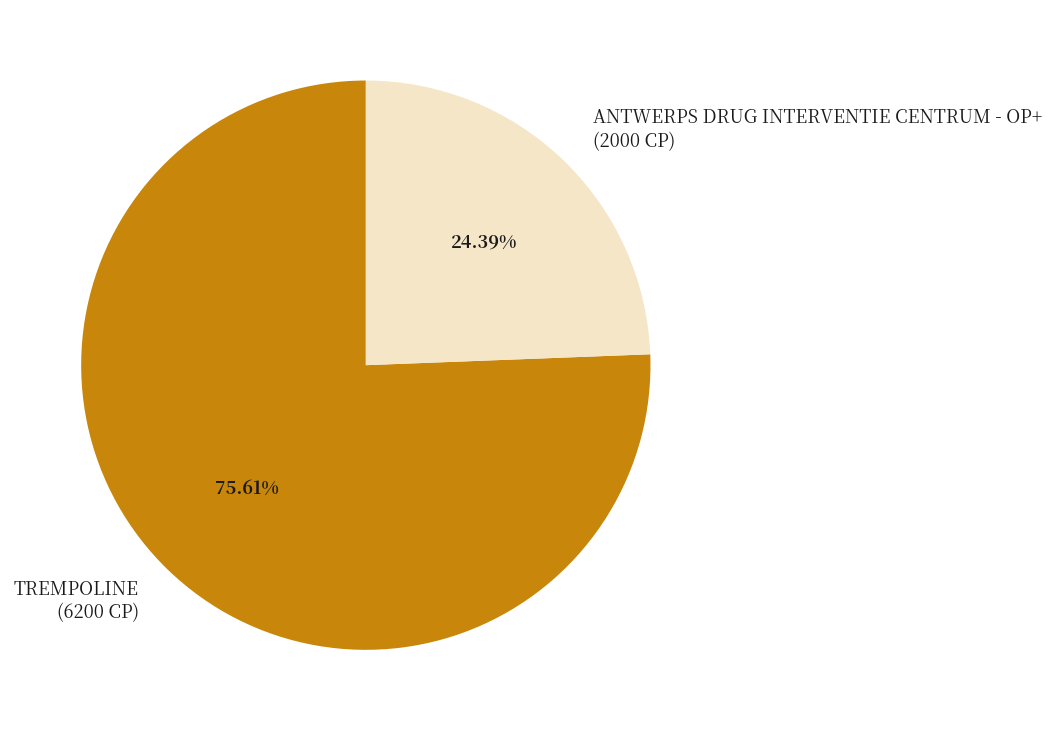

Which slice represents more than half of the pie?

TREMPOLINE